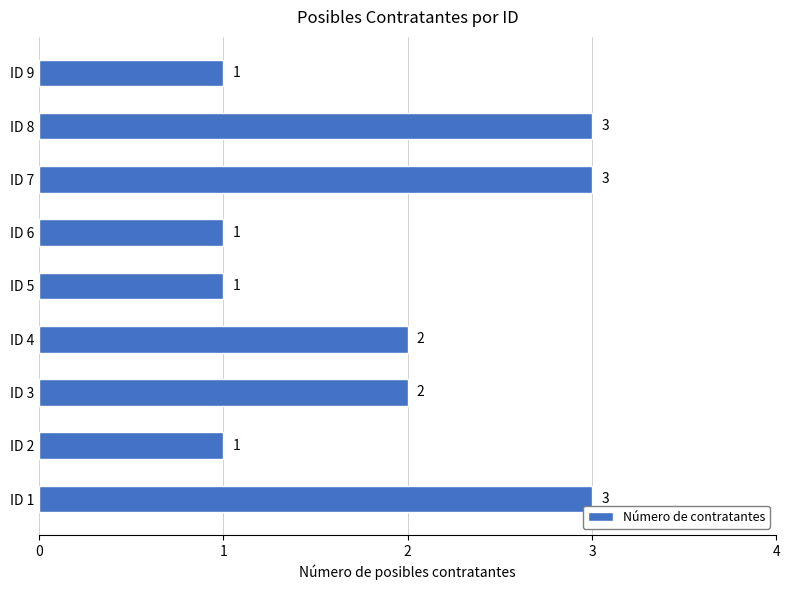

True or false: the data shows 2 at ID 8.

False